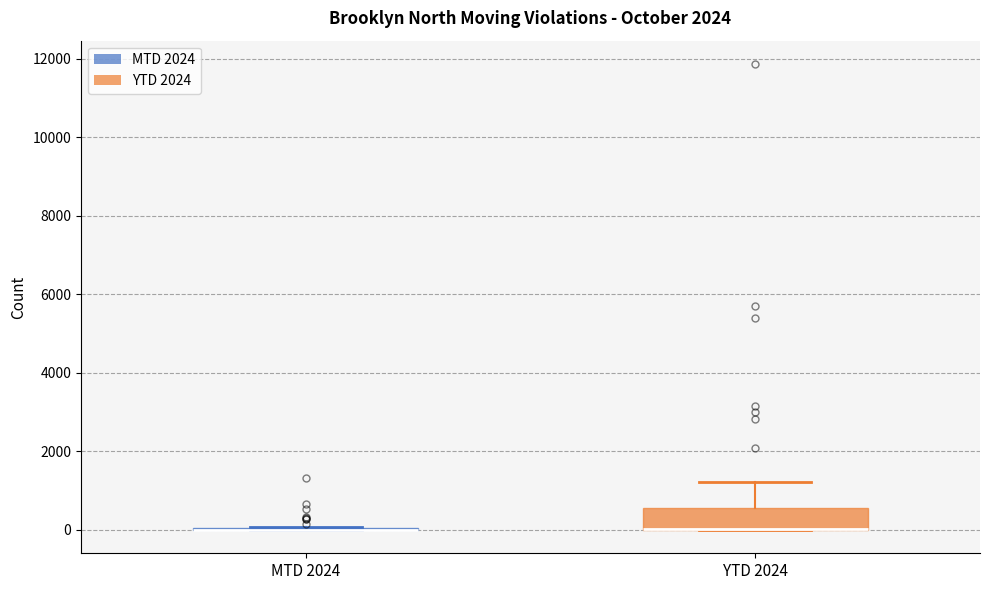

Which box is the tallest, from its lower edge to its upper edge?

YTD 2024